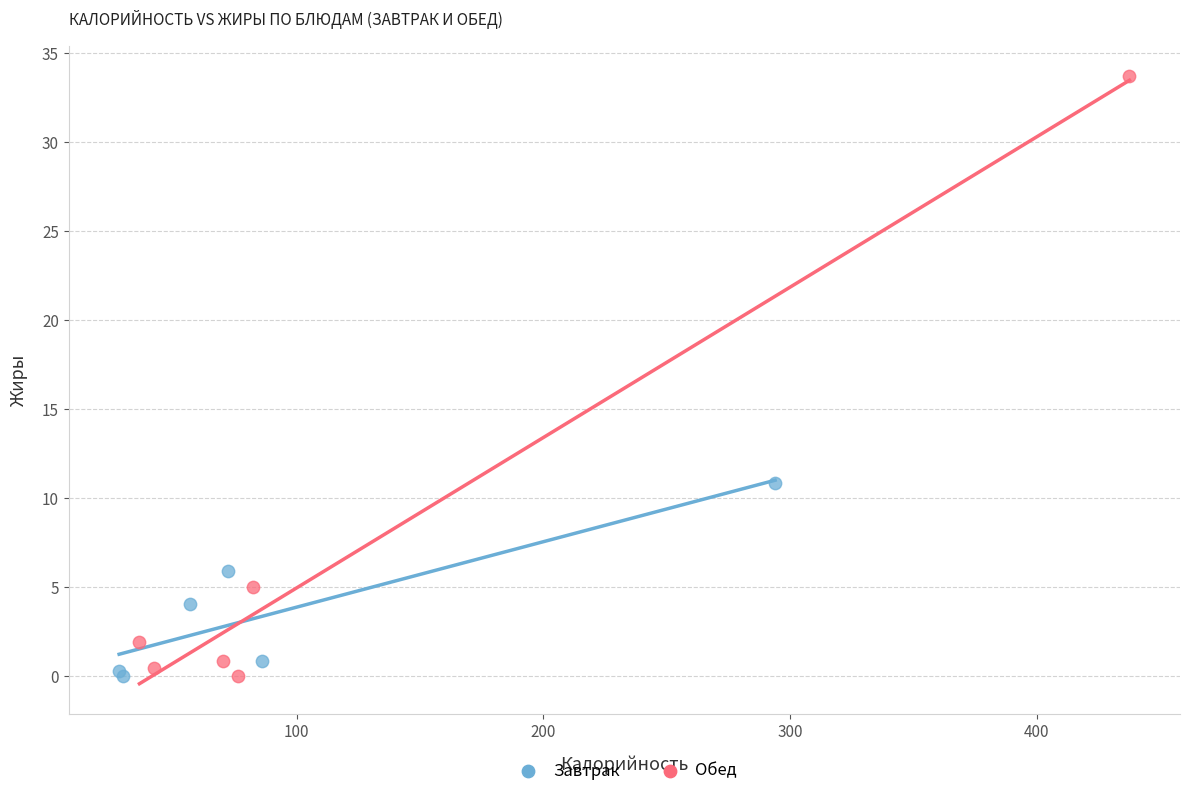

Which series reaches the maximum Y coordinate?

Обед